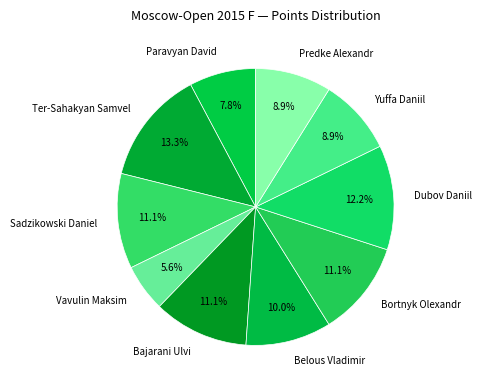

Is Dubov Daniil the majority of the pie?

No